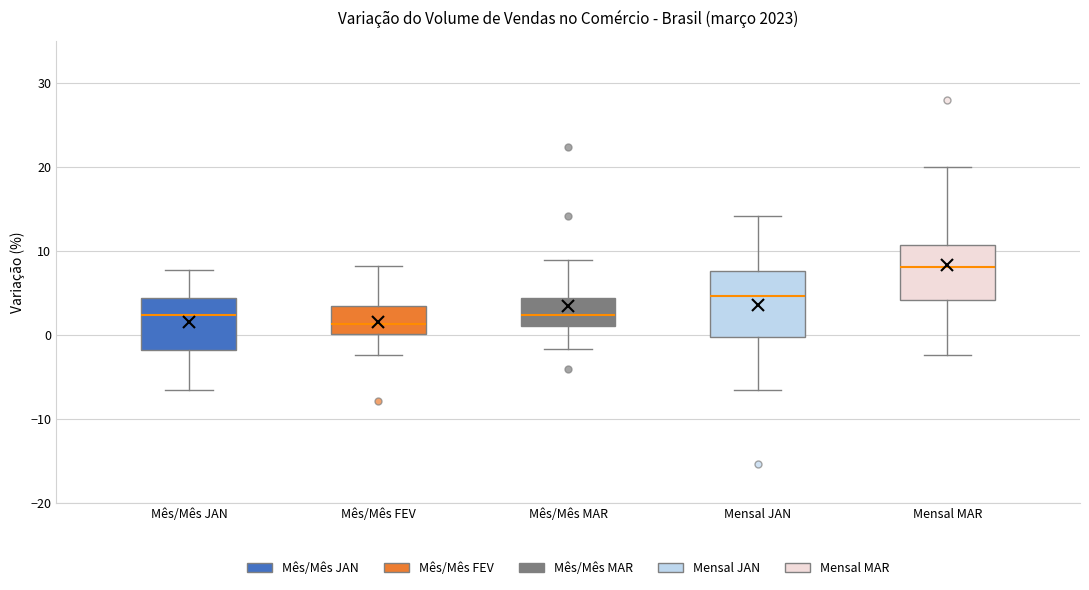

Which box has the highest median line?

Mensal MAR